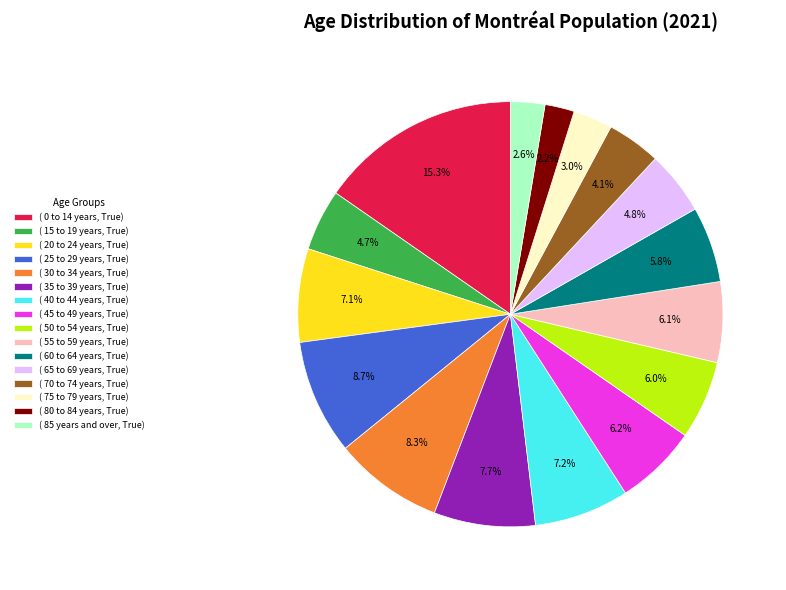

Between ( 25 to 29 years, True) and ( 60 to 64 years, True), which is larger?

( 25 to 29 years, True)